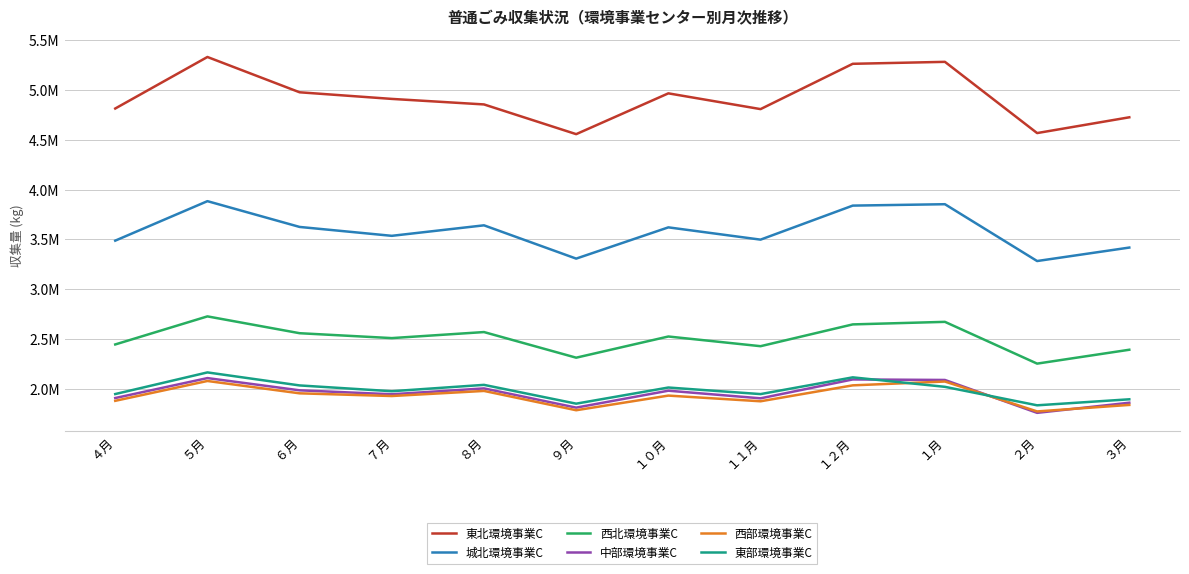

Does the chart have visible grid lines?

Yes